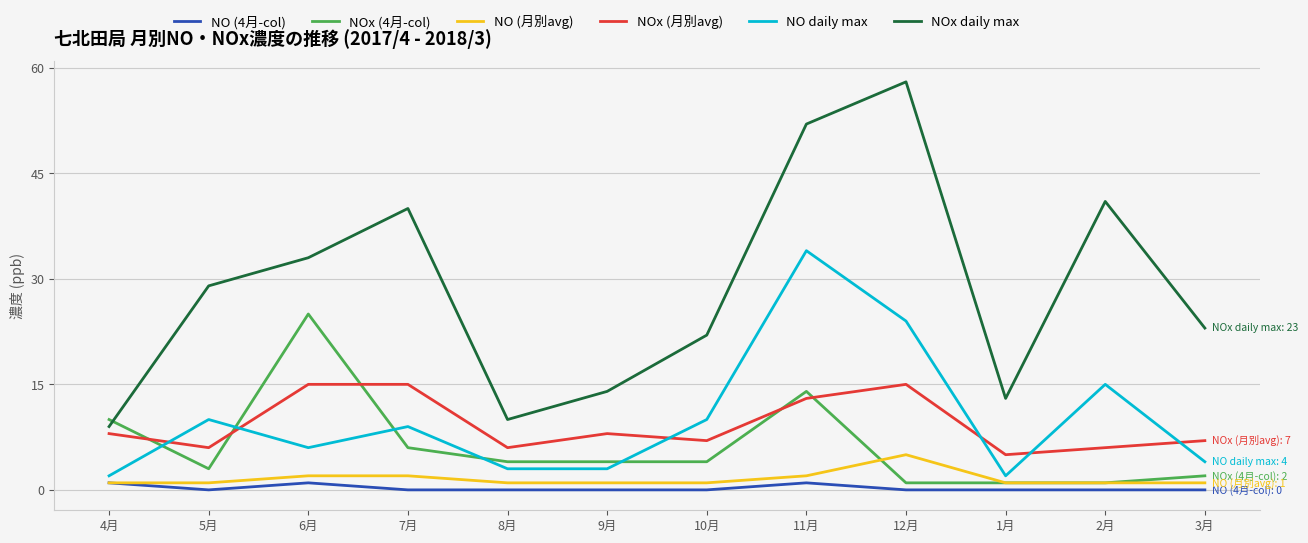

Which series has the largest total across all categories?

NOx daily max